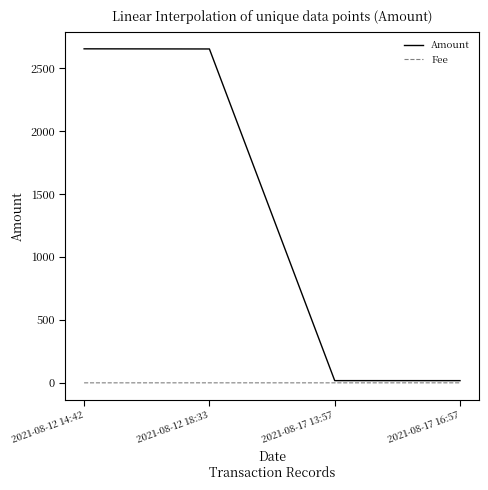

How many categories are shown in the chart?

4